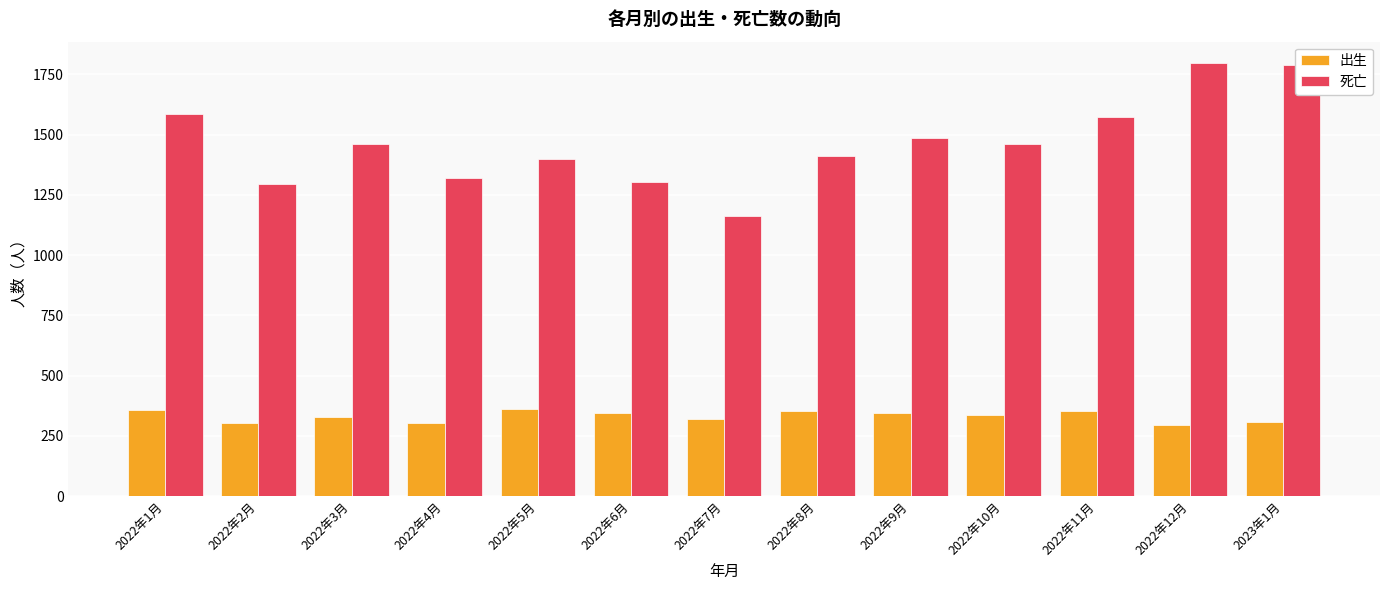

What position from the left is 2022年2月?

2